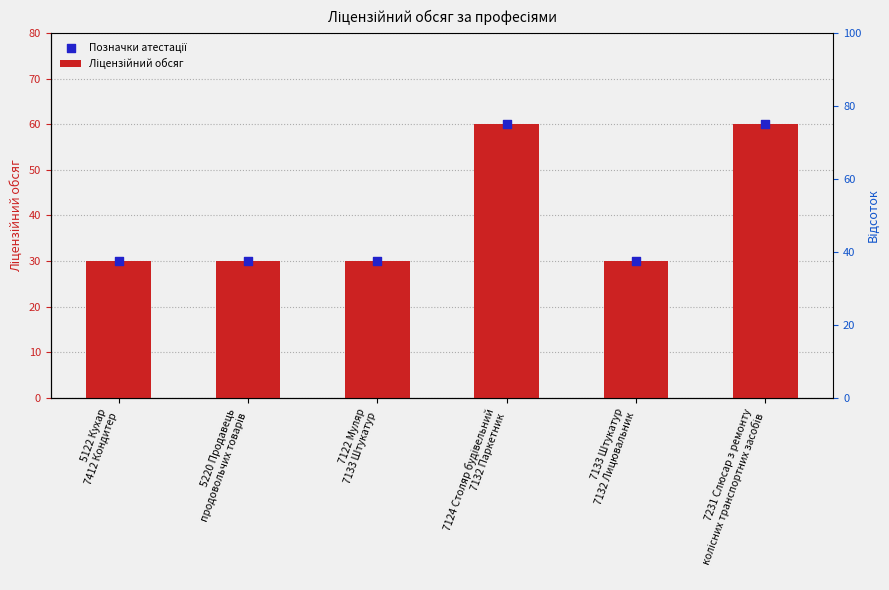

What is the total value across all series at 7133 Штукатур
7132 Лицювальник?

60